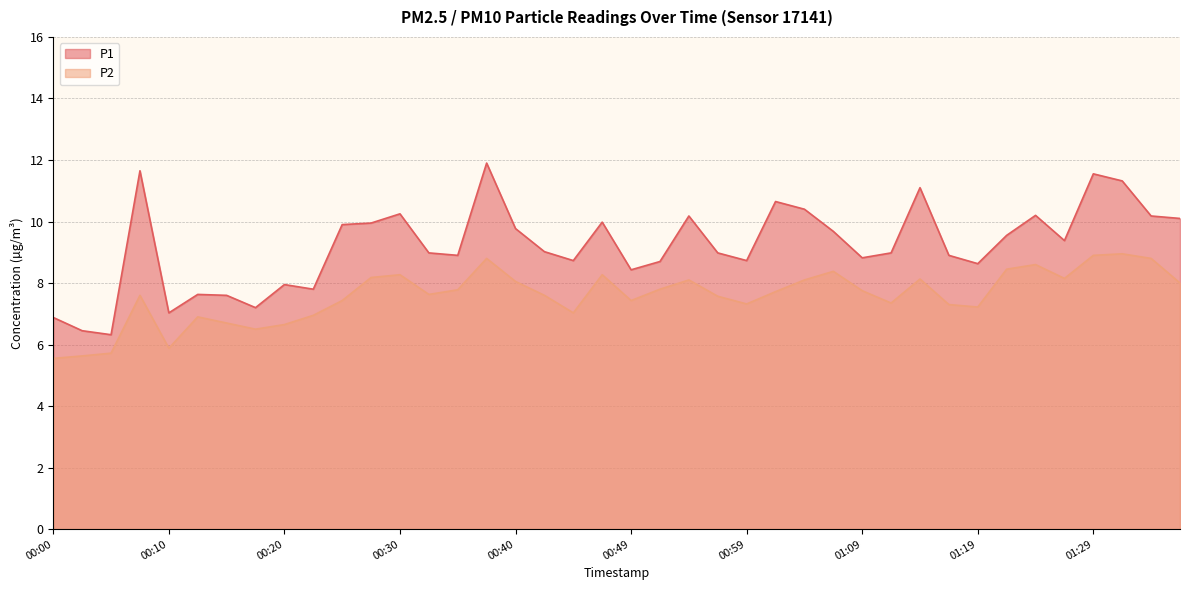

What position from the right is 00:59?

16